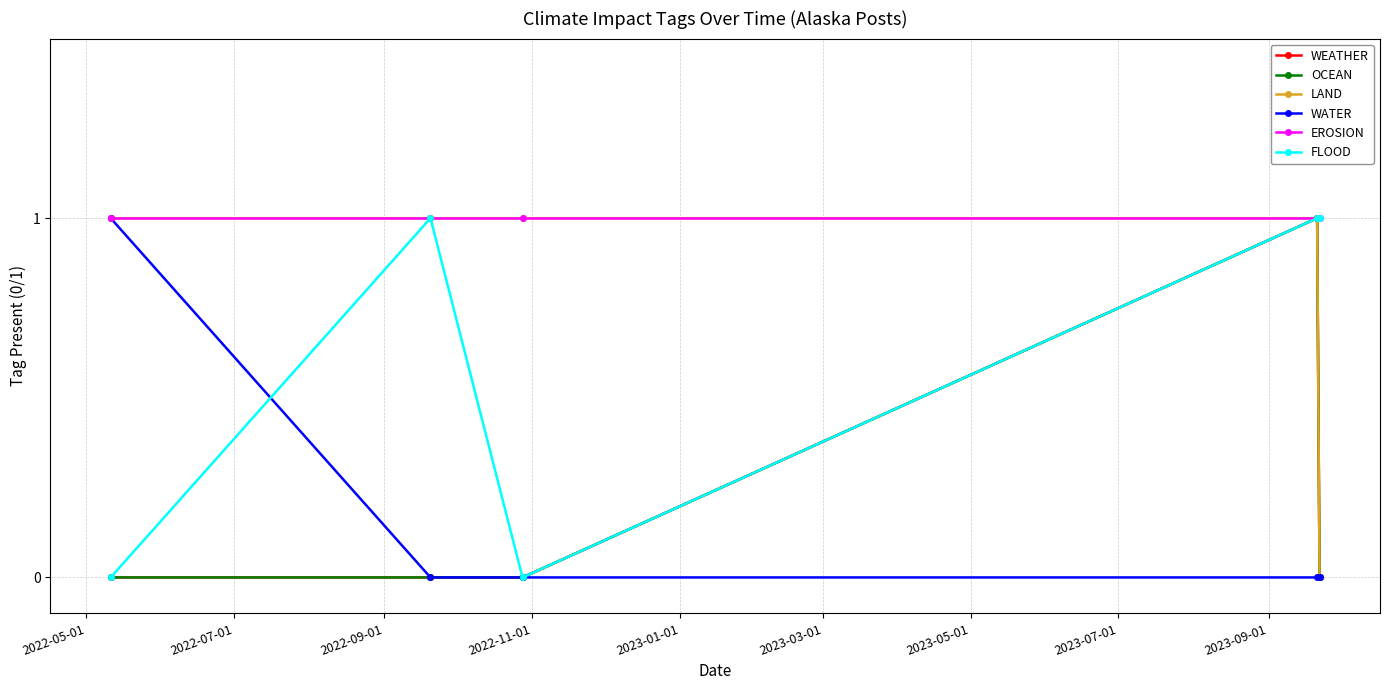

What is the sum of all WEATHER values?

1